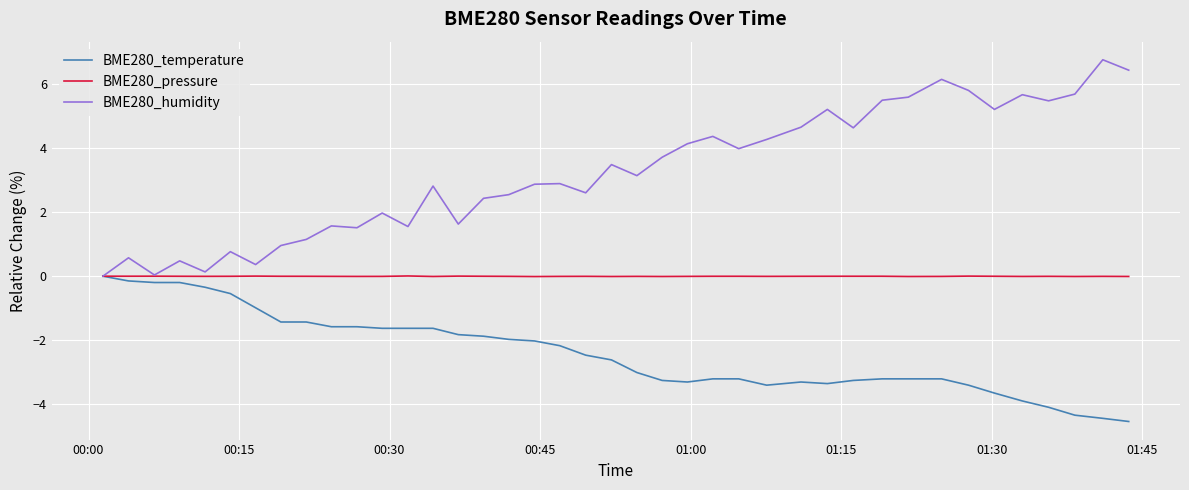

Rank the series by their average value, from highest to lowest.

BME280_humidity, BME280_pressure, BME280_temperature